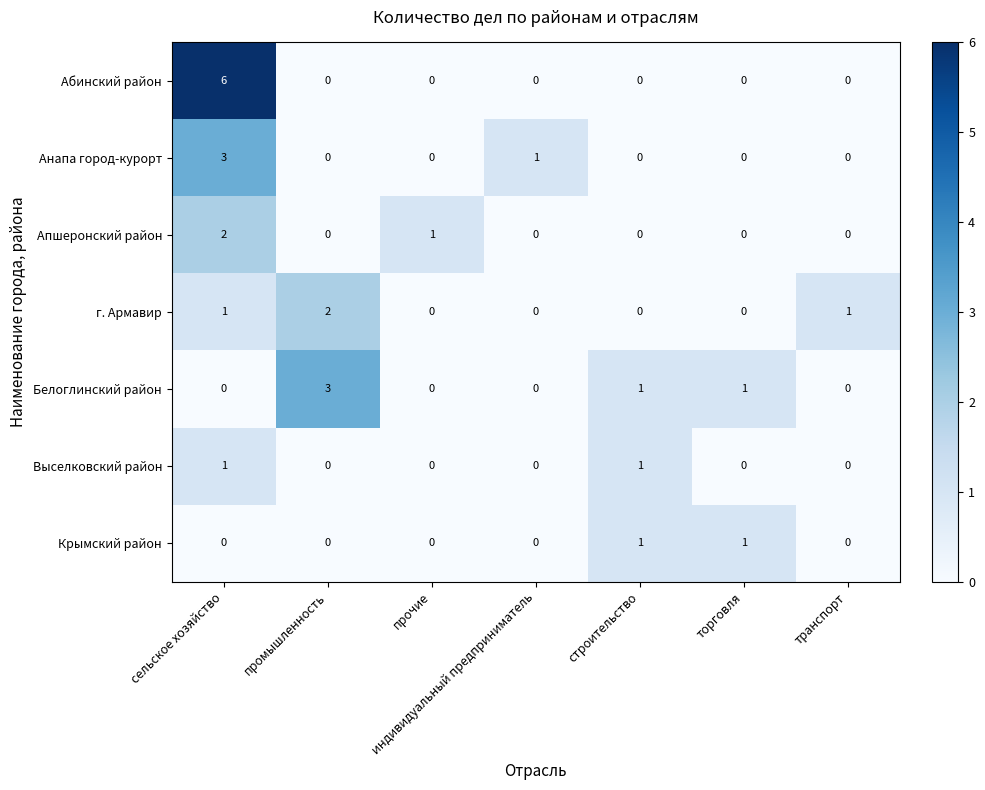

Which series has the largest total across all categories?

Абинский район